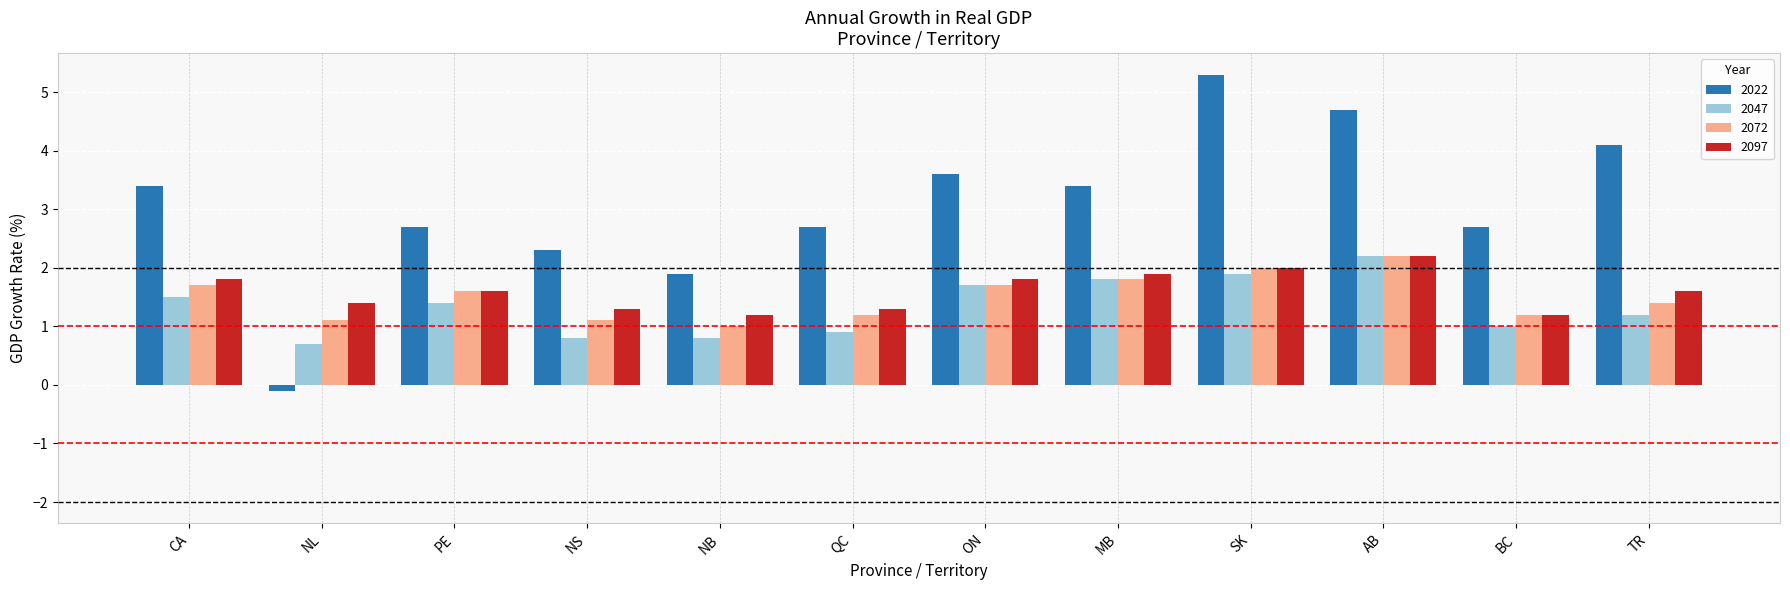

Between NS and ON, which series saw the biggest shift?

2022